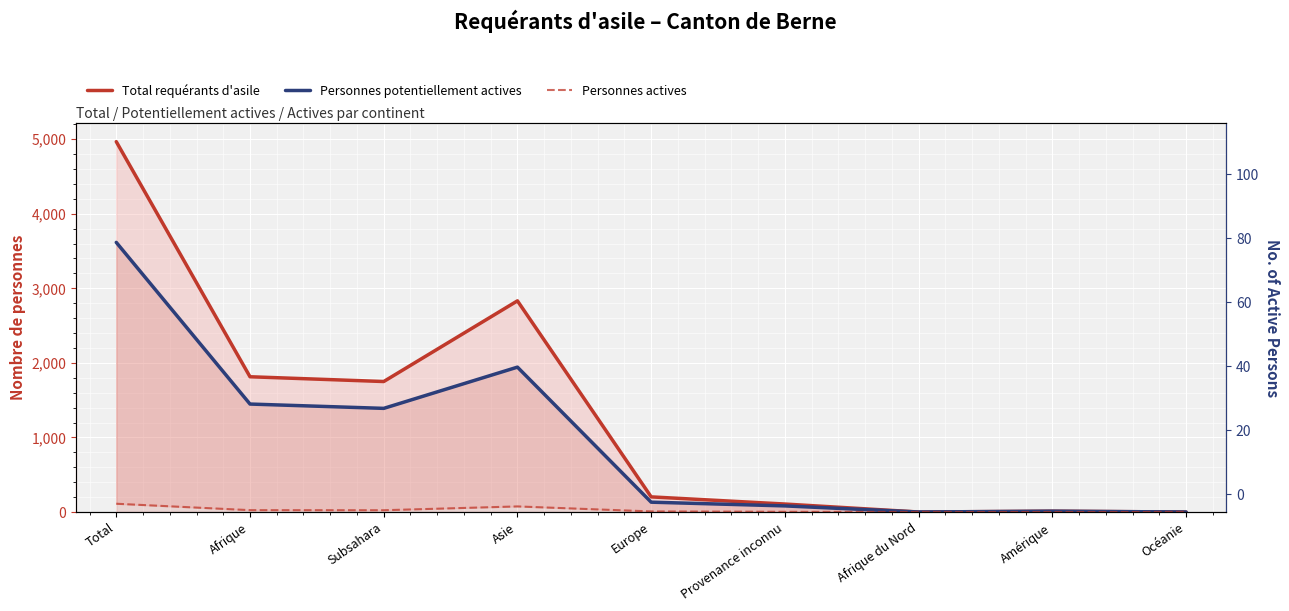

Reading left to right, list all the values displayed in this chart.

Total requérants d'asile: 4967	1814	1750	2832	203	107	0	11	0
Personnes potentiellement actives: 3616	1448	1390	1943	132	82	0	11	0
Personnes actives: 111	25	24	75	8	3	0	0	0